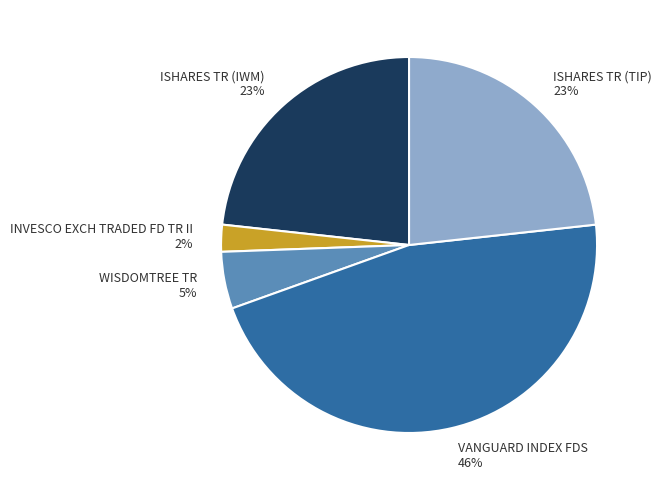

Which category has the smallest portion of the pie?

INVESCO EXCH TRADED FD TR II